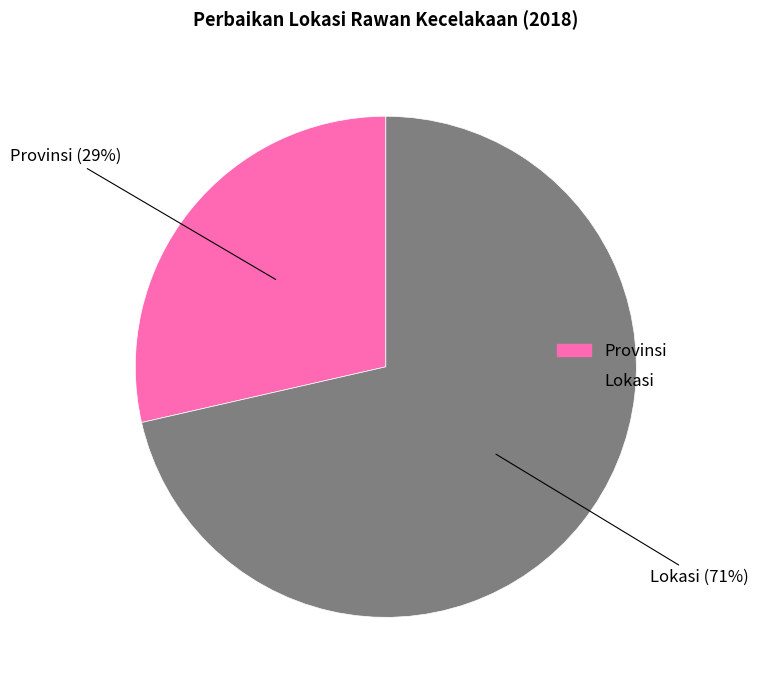

Between Provinsi and Lokasi, which is larger?

Lokasi